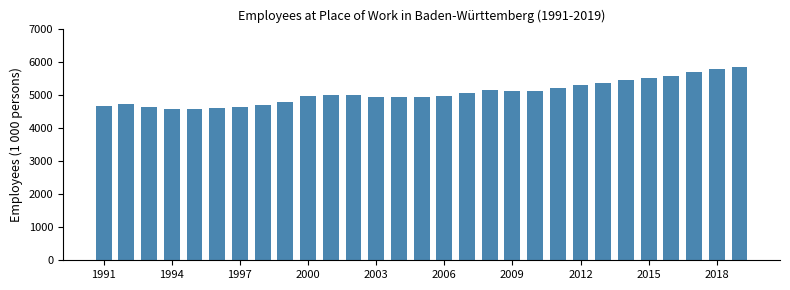

What is the difference between the second highest and second lowest values?

1188.0